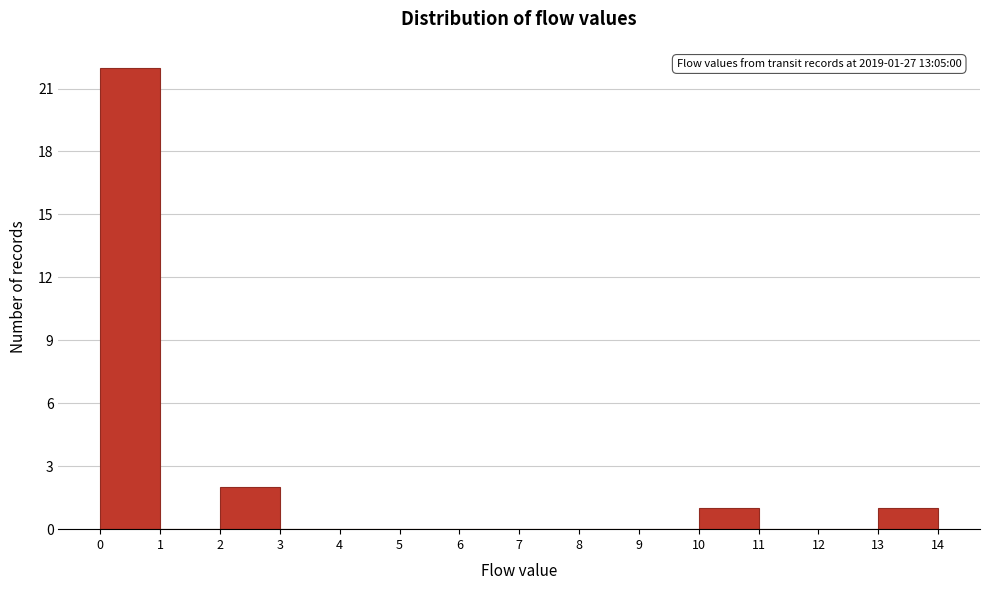

Over which range of the x-axis is the bar tallest?

0 to 1